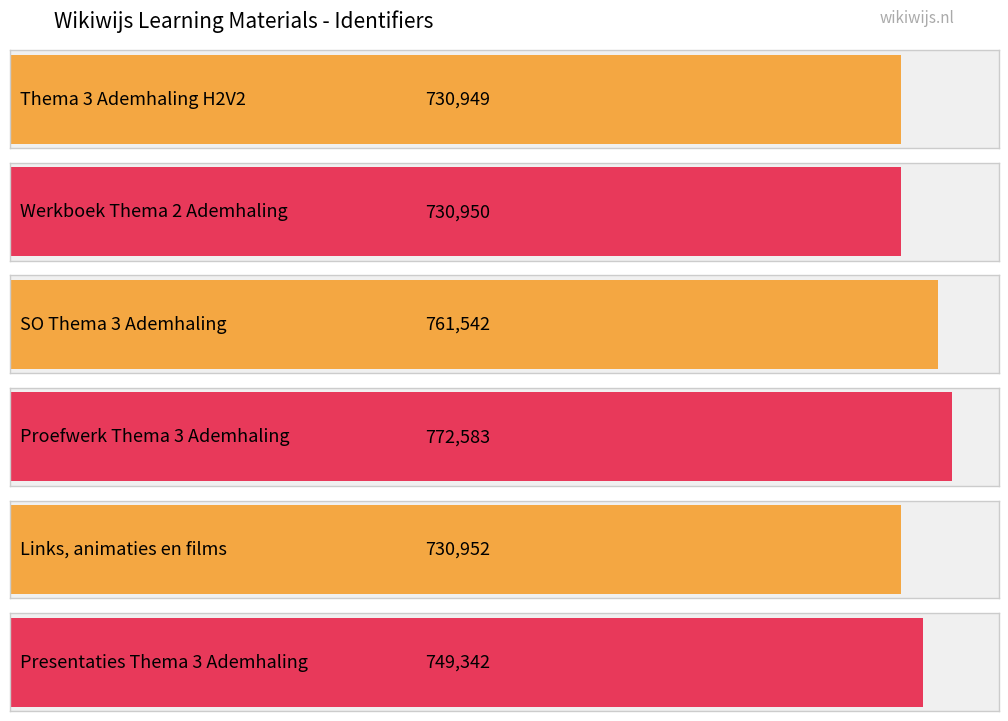

Count the number of values greater than 749342.

2